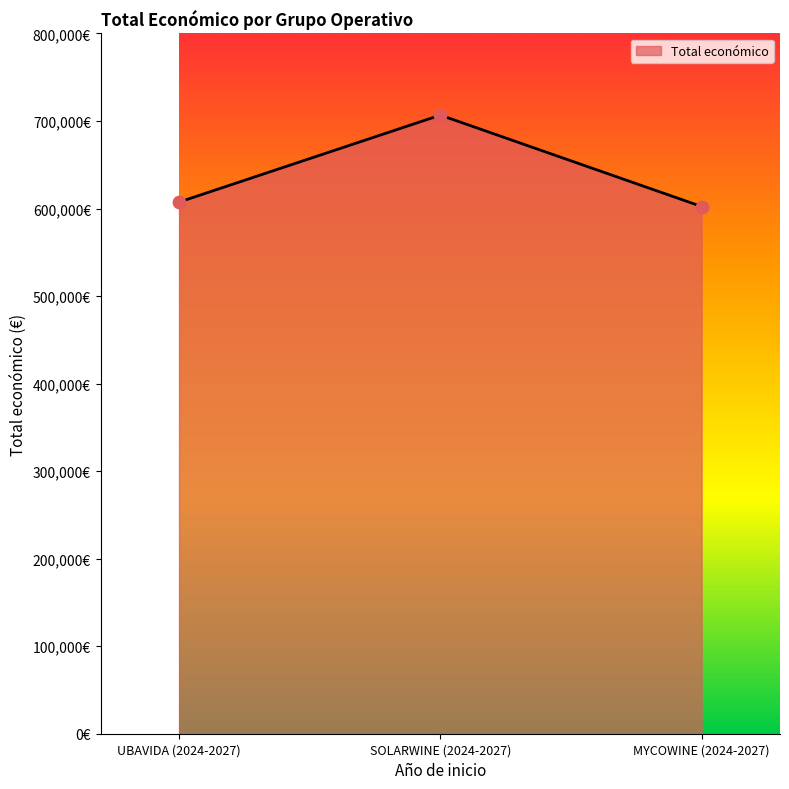

What is the ratio of the value at SOLARWINE (2024-2027) to the value at UBAVIDA (2024-2027)?

1.2